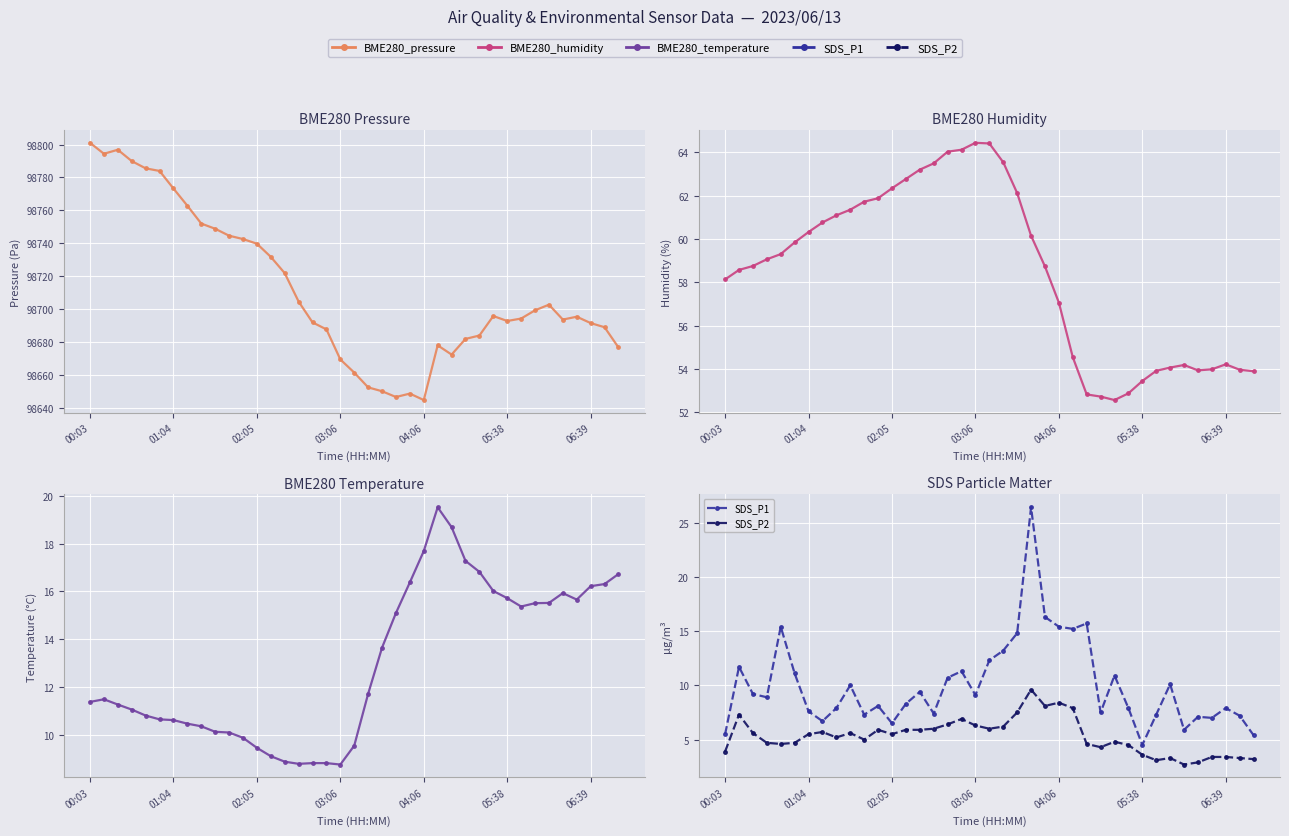

What is the sum of the BME280_temperature values at 22 and 31?

30.5